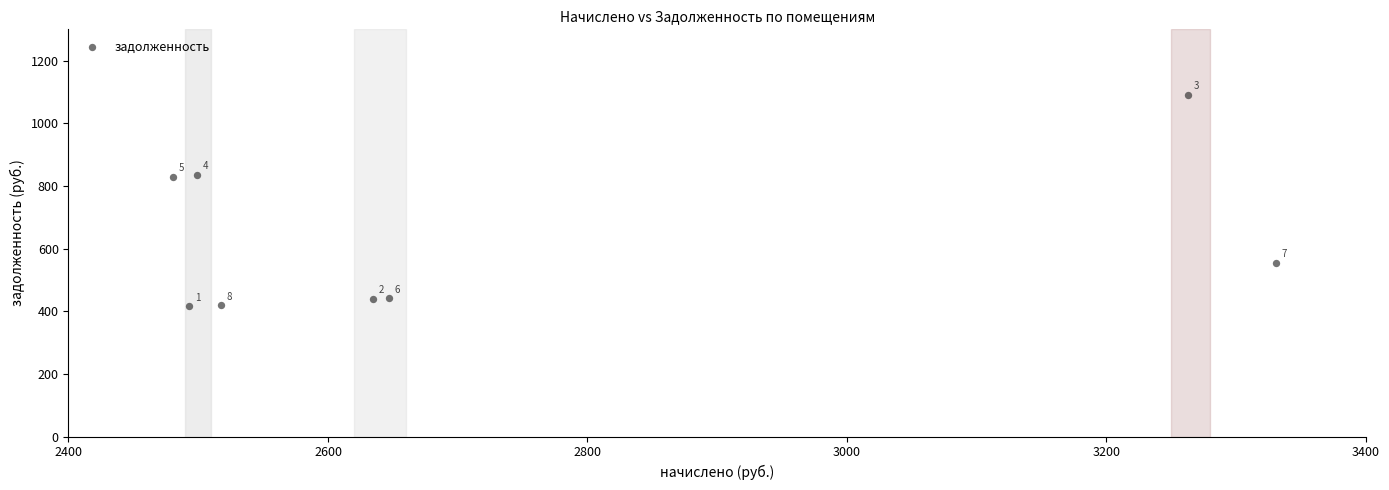

What Y value in the scatter plot is closest to 753?

830.1